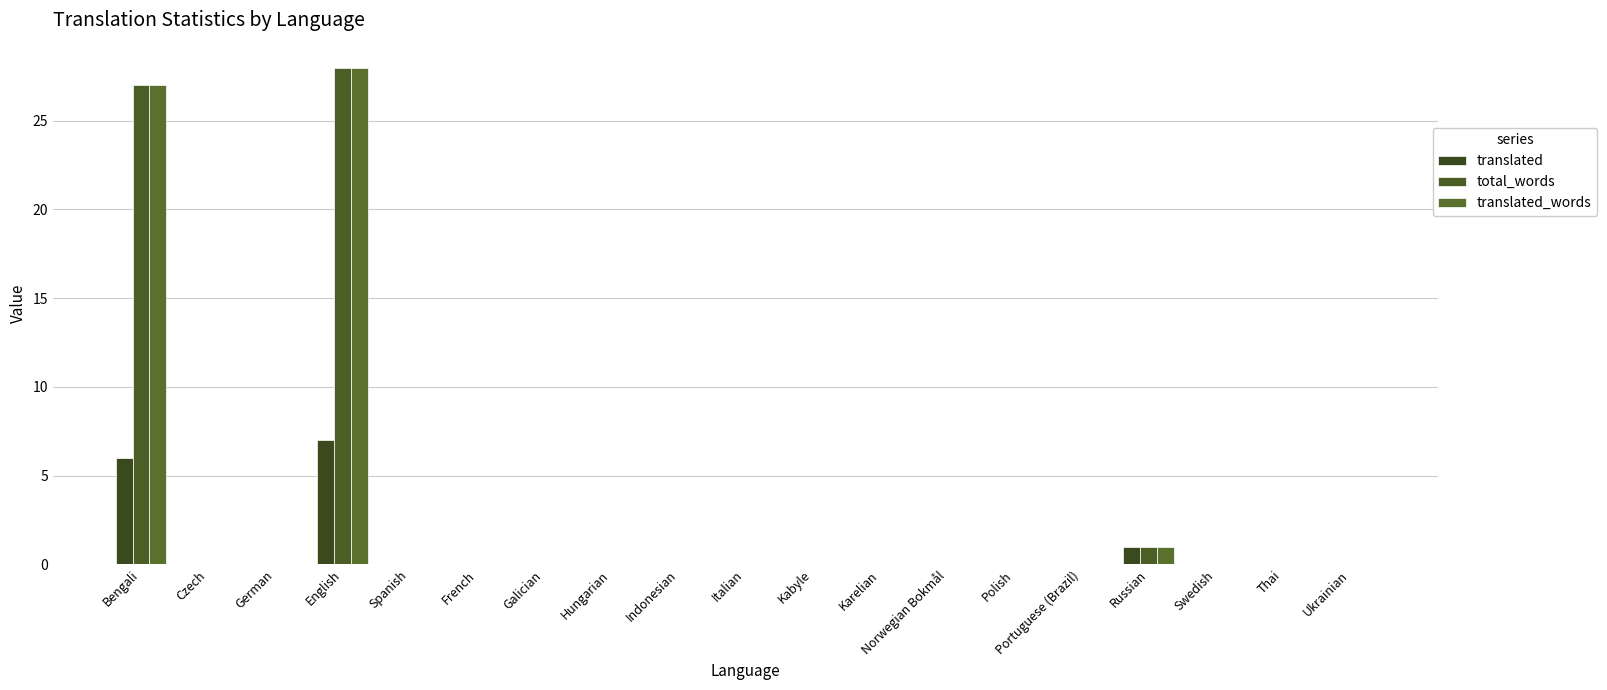

Reading right to left, transcribe all the data shown in this chart.

translated: Ukrainian=0	Thai=0	Swedish=0	Russian=1	Portuguese (Brazil)=0	Polish=0	Norwegian Bokmål=0	Karelian=0	Kabyle=0	Italian=0	Indonesian=0	Hungarian=0	Galician=0	French=0	Spanish=0	English=7	German=0	Czech=0	Bengali=6
total_words: Ukrainian=0	Thai=0	Swedish=0	Russian=1	Portuguese (Brazil)=0	Polish=0	Norwegian Bokmål=0	Karelian=0	Kabyle=0	Italian=0	Indonesian=0	Hungarian=0	Galician=0	French=0	Spanish=0	English=28	German=0	Czech=0	Bengali=27
translated_words: Ukrainian=0	Thai=0	Swedish=0	Russian=1	Portuguese (Brazil)=0	Polish=0	Norwegian Bokmål=0	Karelian=0	Kabyle=0	Italian=0	Indonesian=0	Hungarian=0	Galician=0	French=0	Spanish=0	English=28	German=0	Czech=0	Bengali=27